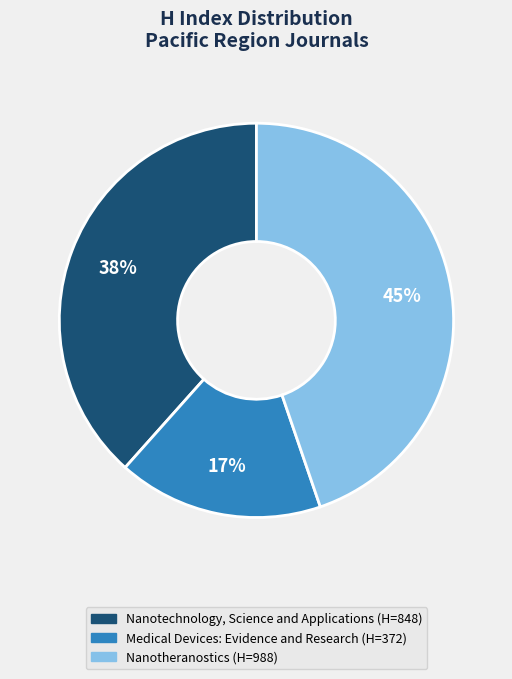

Do Nanotheranostics and Nanotechnology, Science and Applications together represent more than half of the pie?

Yes